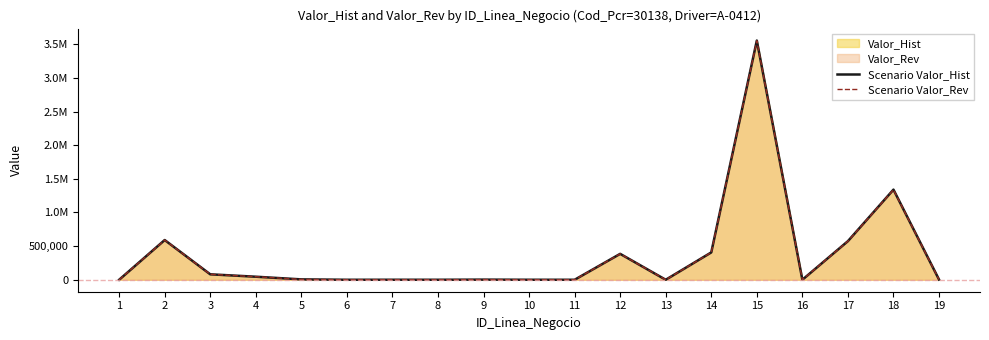

At which category does Scenario Valor_Rev reach its first local valley?

6